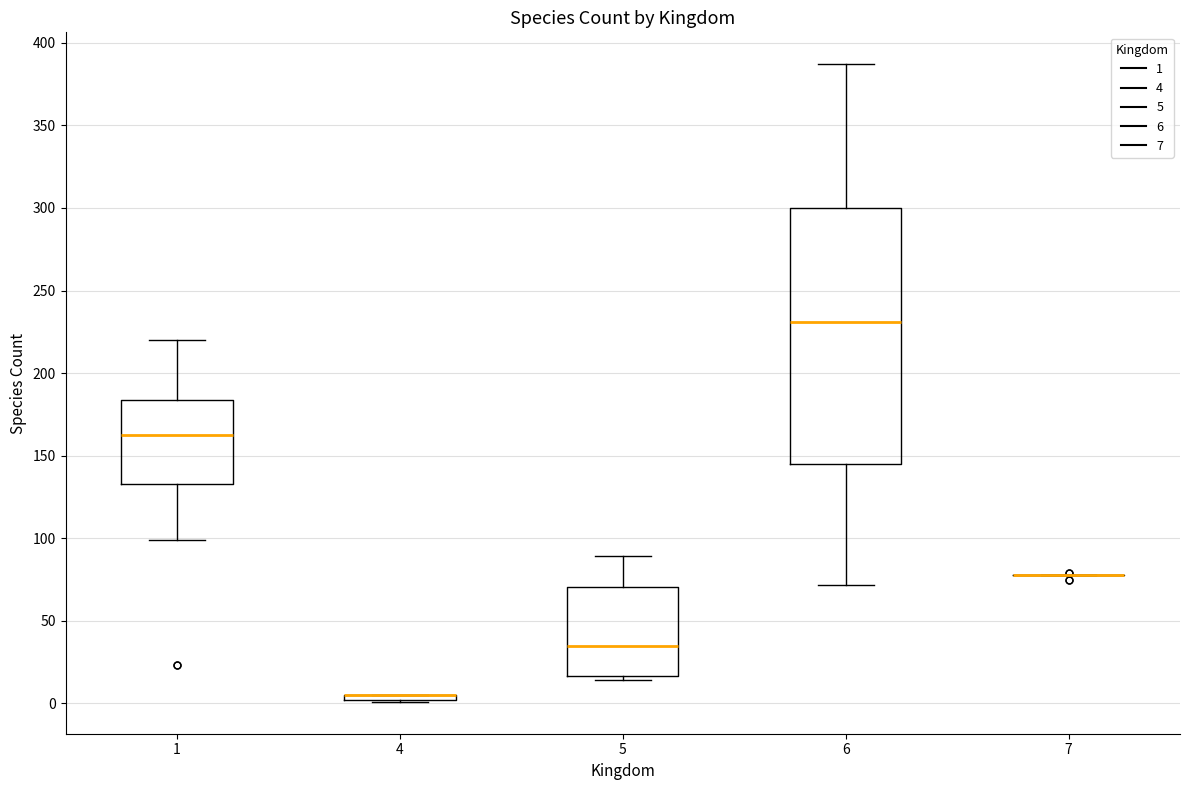

Comparing the boxes themselves (not the whiskers), which one is the tallest?

6